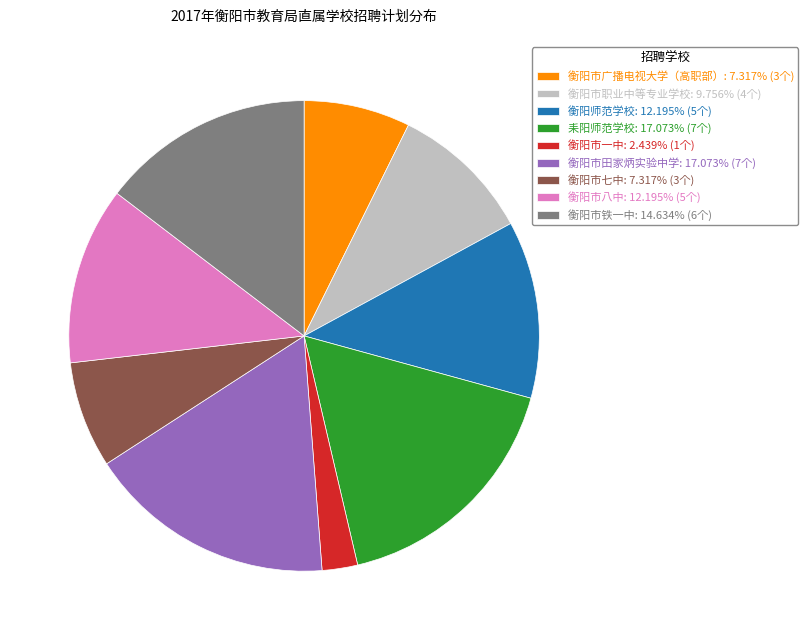

Is there a majority slice in this chart?

No